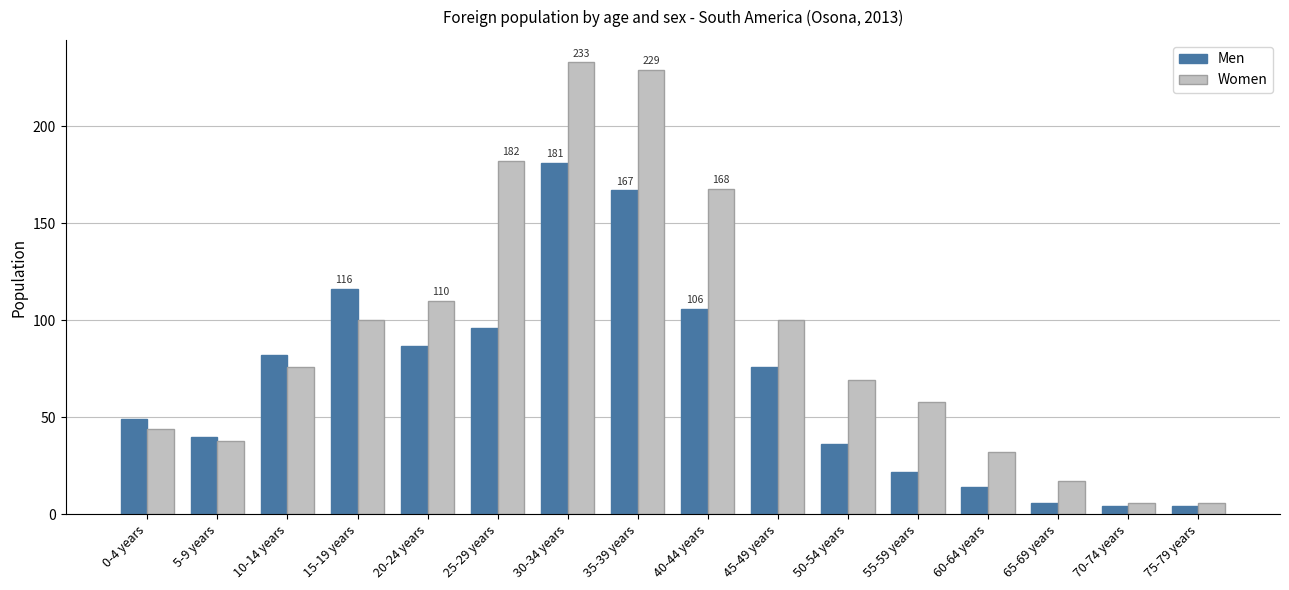

At which category is the sum across all series the highest?

30-34 years